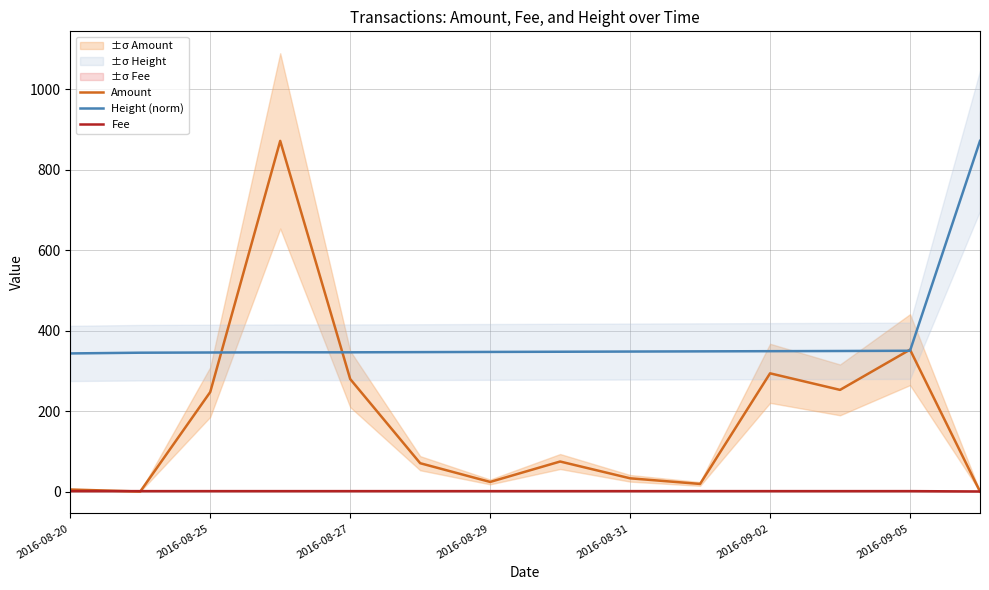

True or false: Height (norm) and Fee intersect in this chart.

False